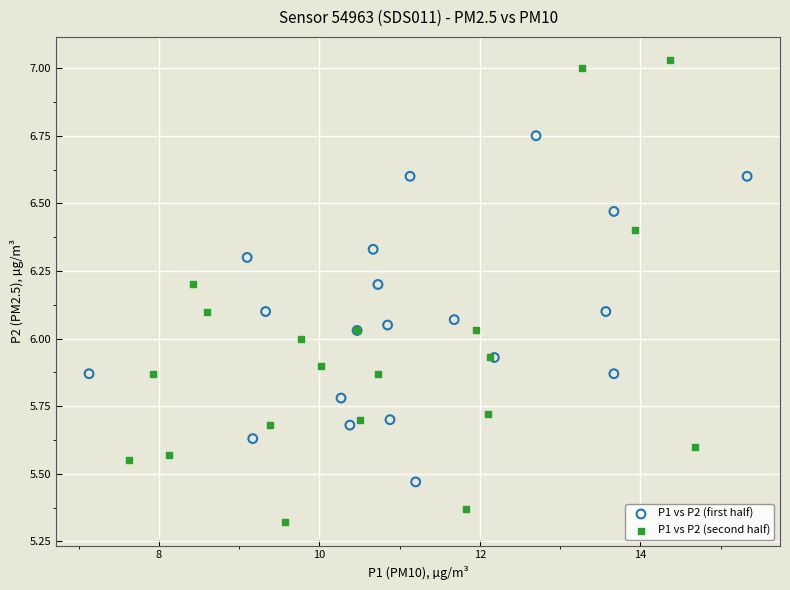

Which series contains the highest Y value?

P1 vs P2 (second half)